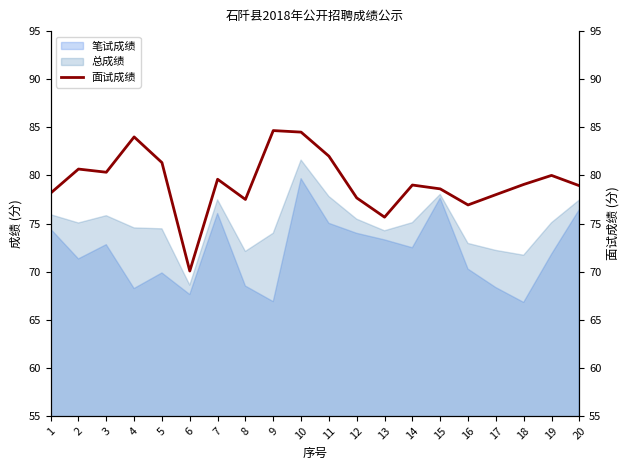

At which label is the value closest to 77?

16